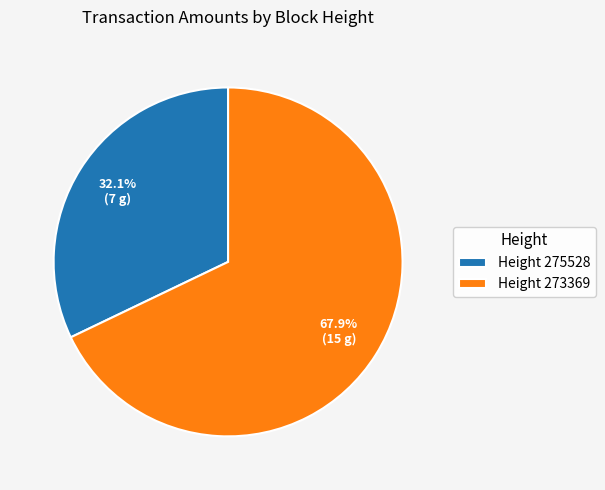

How many slices are in this pie chart?

2